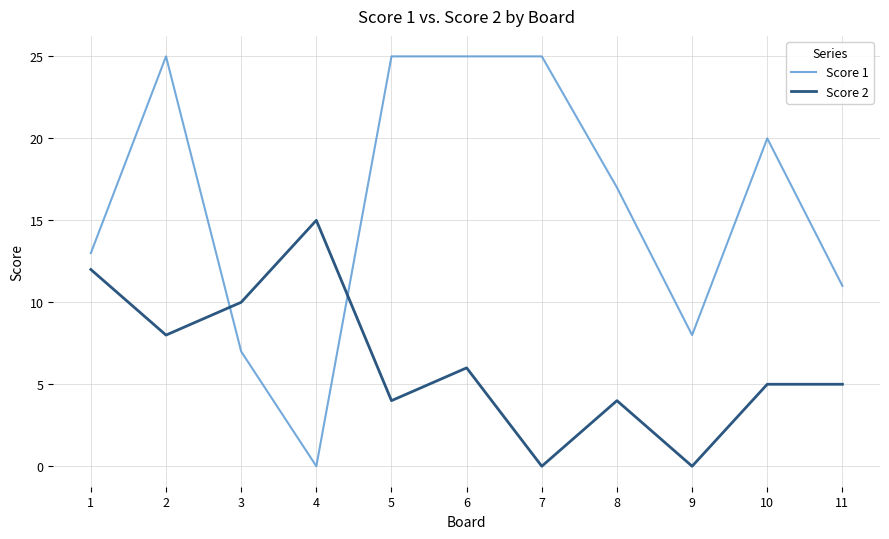

Reading left to right, list all the values displayed in this chart.

Score 1: 1=13	2=25	3=7	4=0	5=25	6=25	7=25	8=17	9=8	10=20	11=11
Score 2: 1=12	2=8	3=10	4=15	5=4	6=6	7=0	8=4	9=0	10=5	11=5